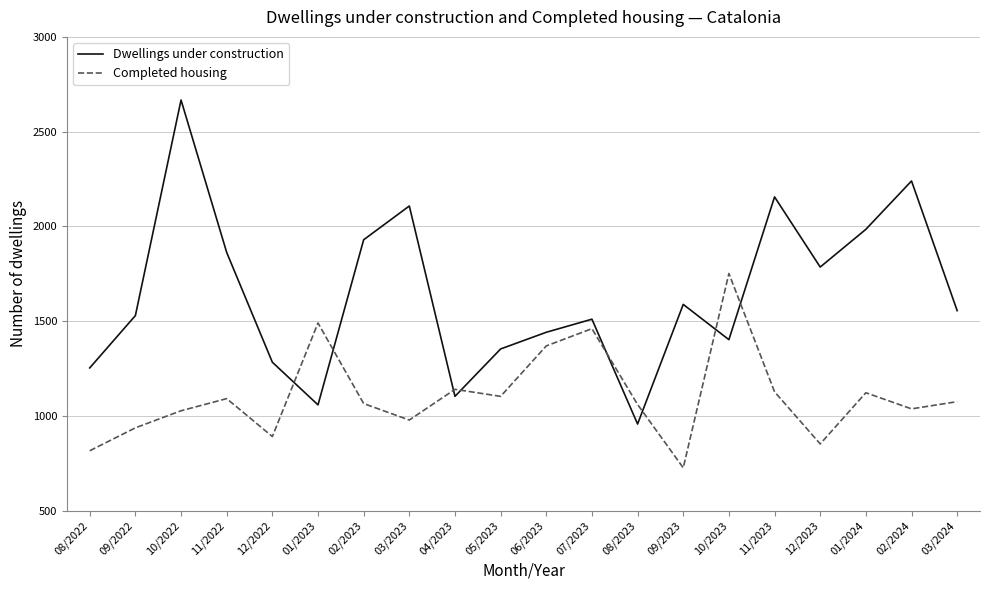

What is the approximate value of Dwellings under construction at 01/2024, to the nearest 100?

2000